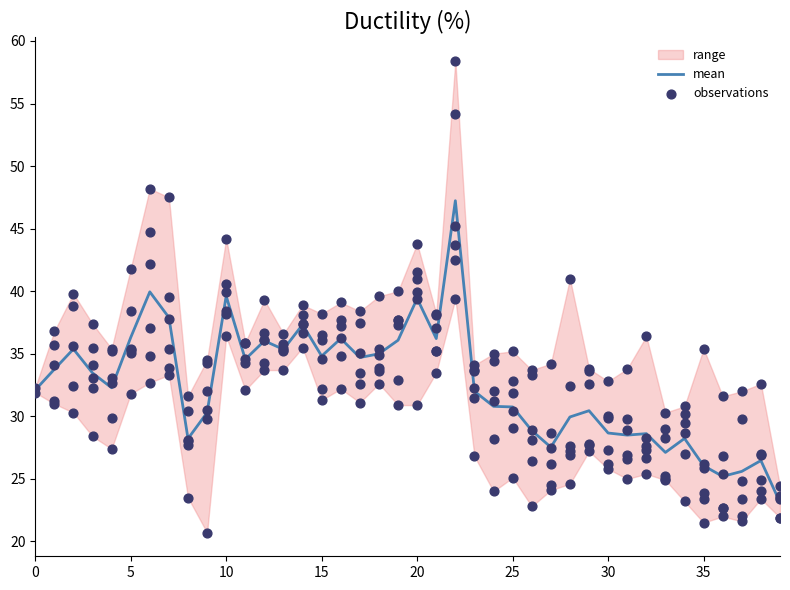

The value of mean at 25 is 30.8. True or false?

True